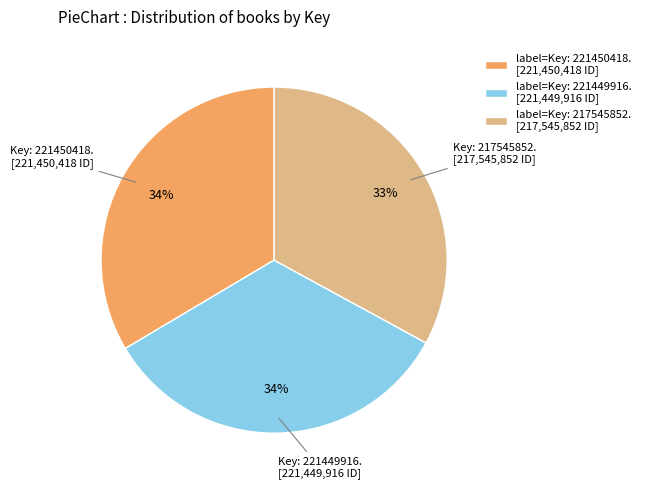

What is the ratio of the value at label=Key: 221450418. [221,450,418 ID] to the value at label=Key: 217545852. [217,545,852 ID]?

1.0